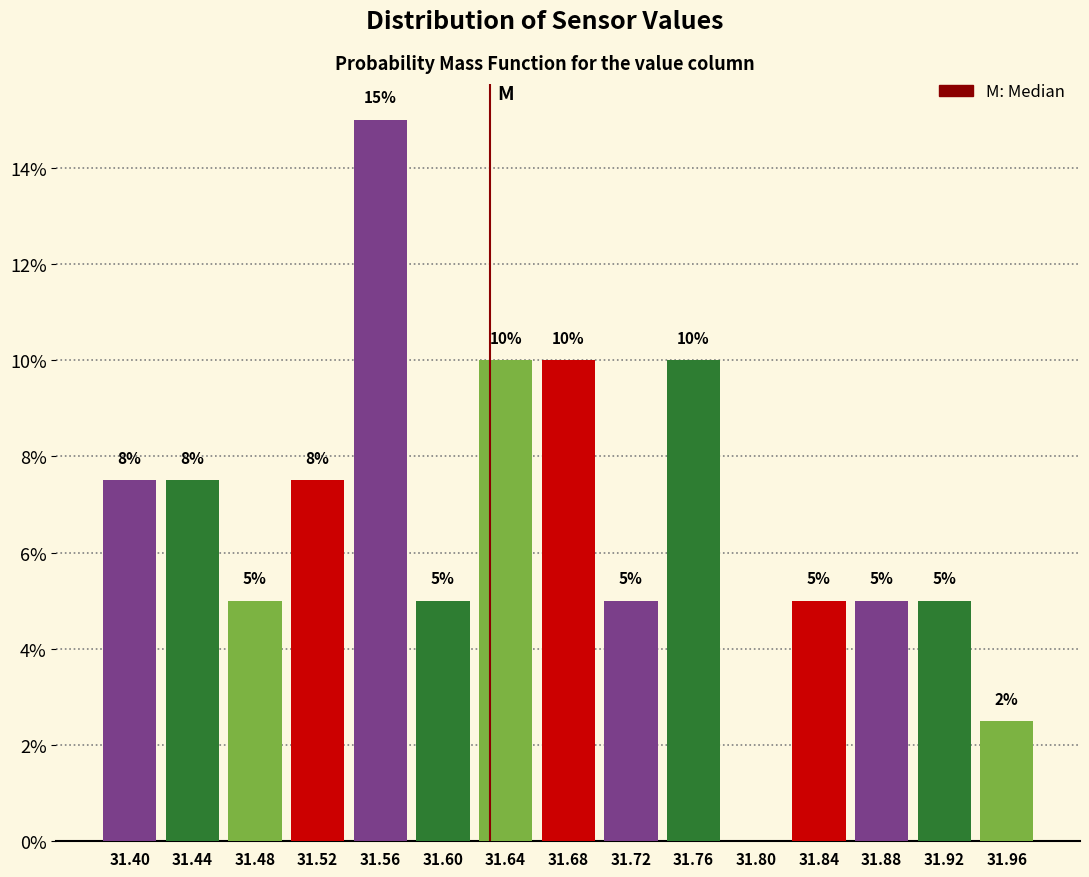

Over which range of the x-axis is the bar tallest?

31.54 to 31.58